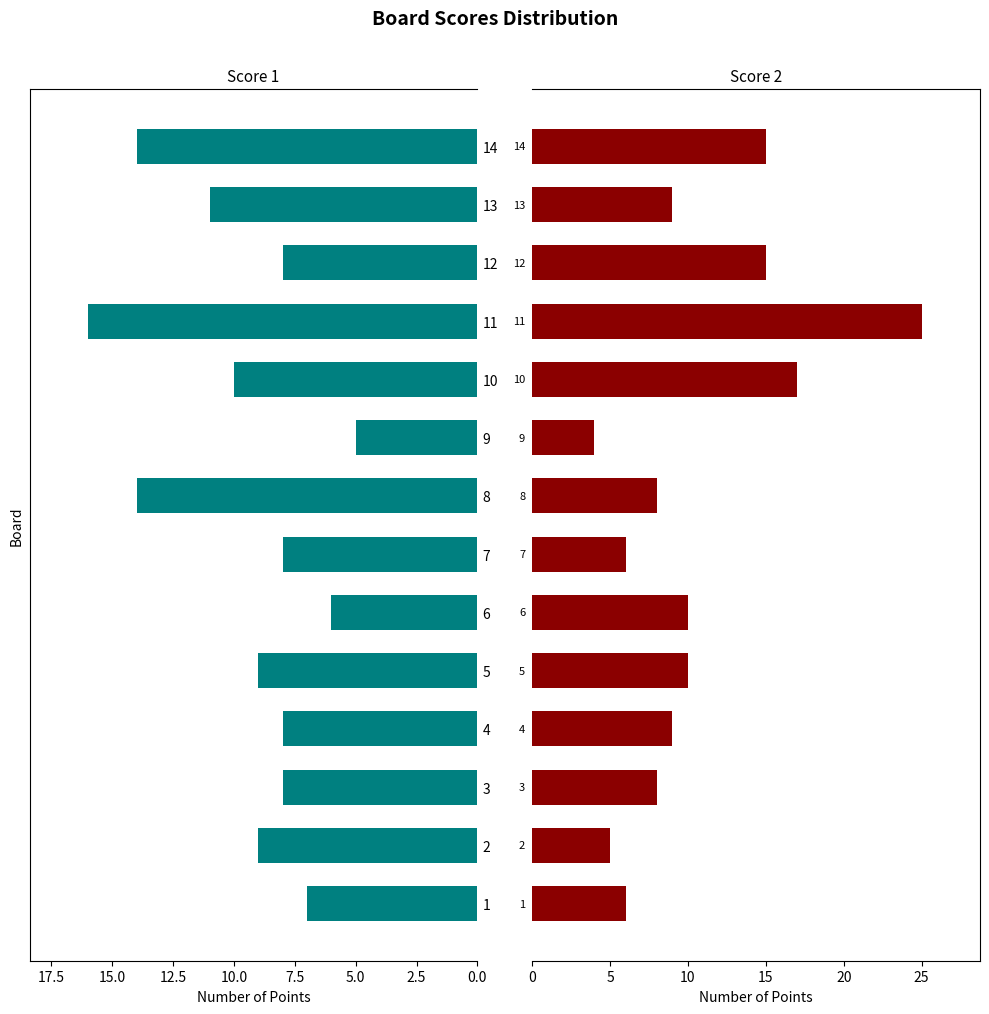

Between 12 and 6, which is larger?

12